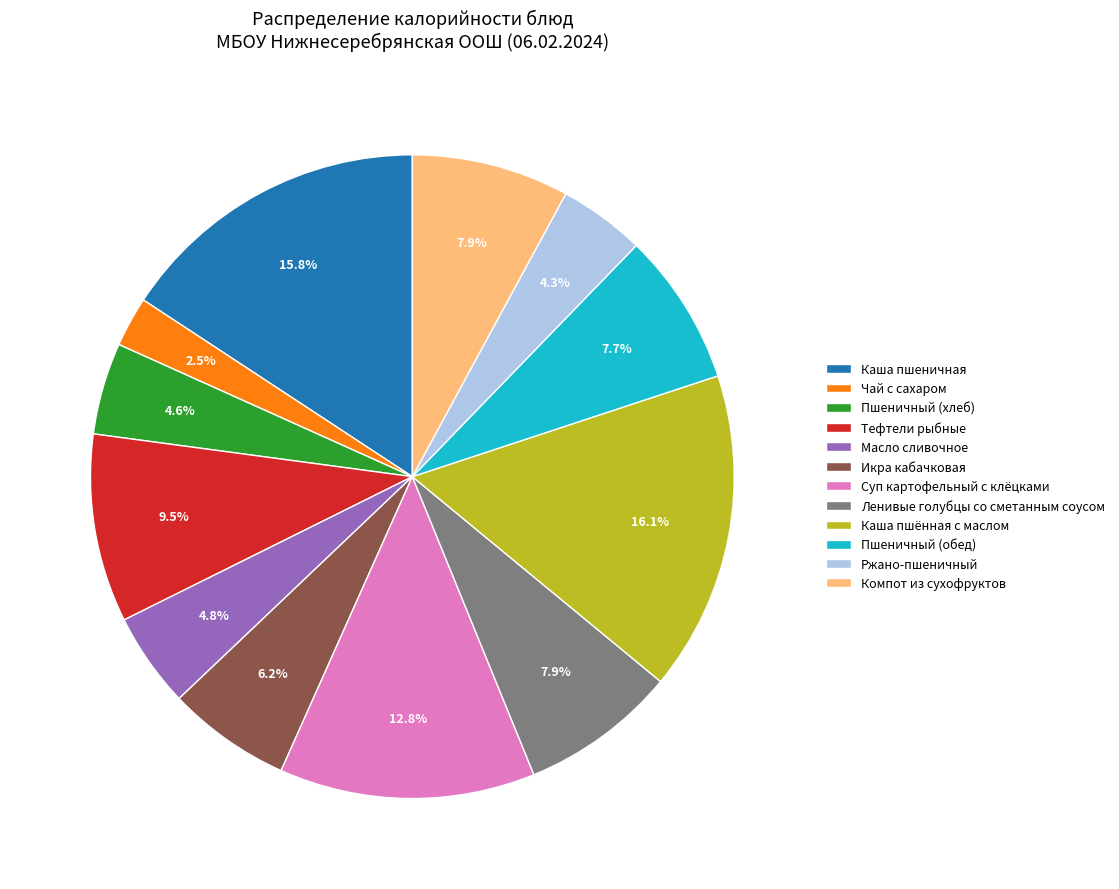

How many slices are in this pie chart?

12